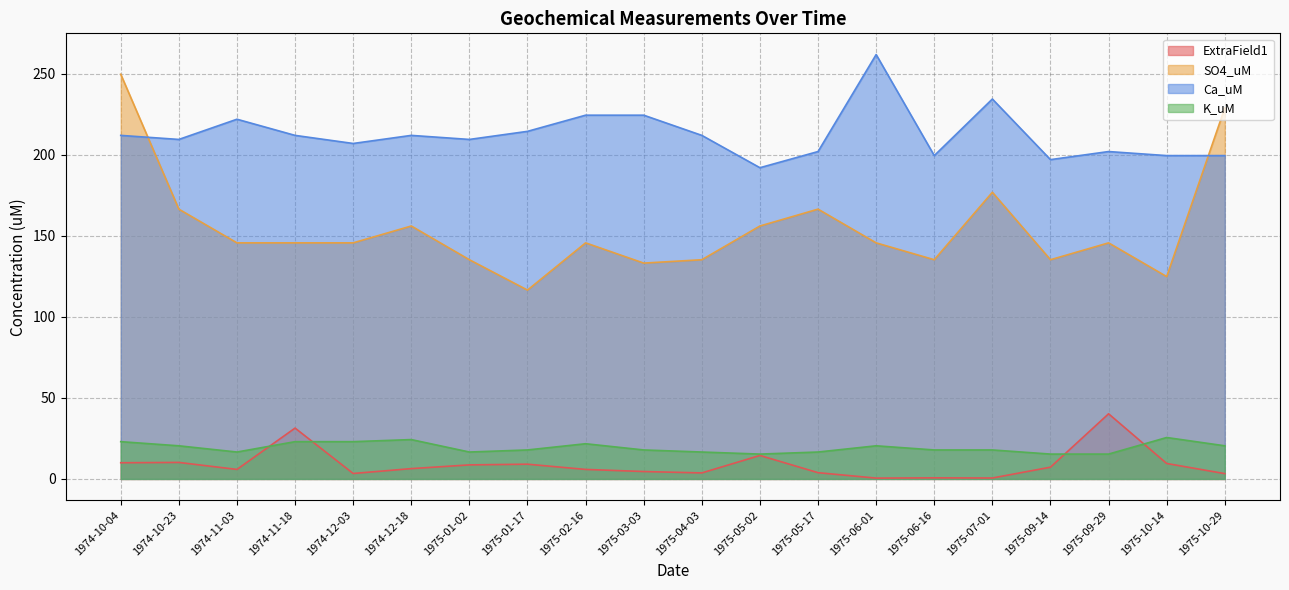

Between 1975-07-01 and 1974-12-03, which is larger?

1974-12-03